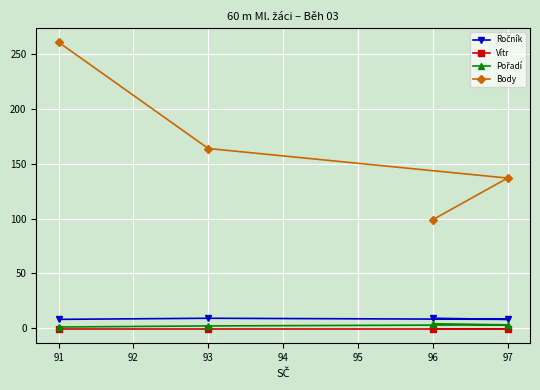

What is the value of the Body point at the 4th from the left?

137.0